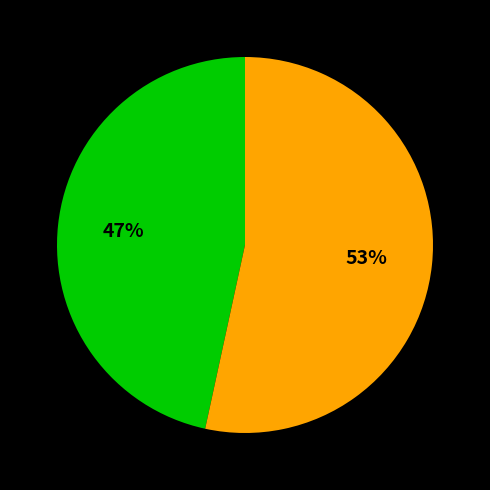

Does any single category account for the majority?

Yes